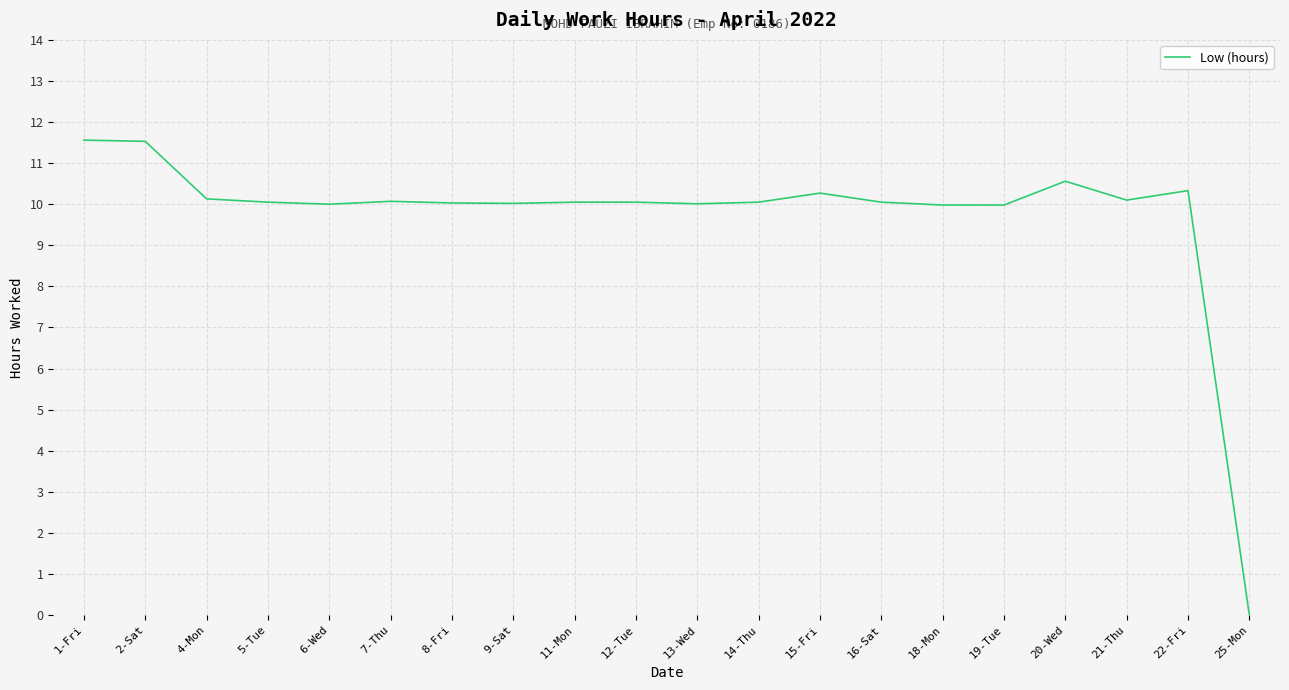

Approximately how many times larger is the value at 5-Tue compared to 1-Fri?

0.9